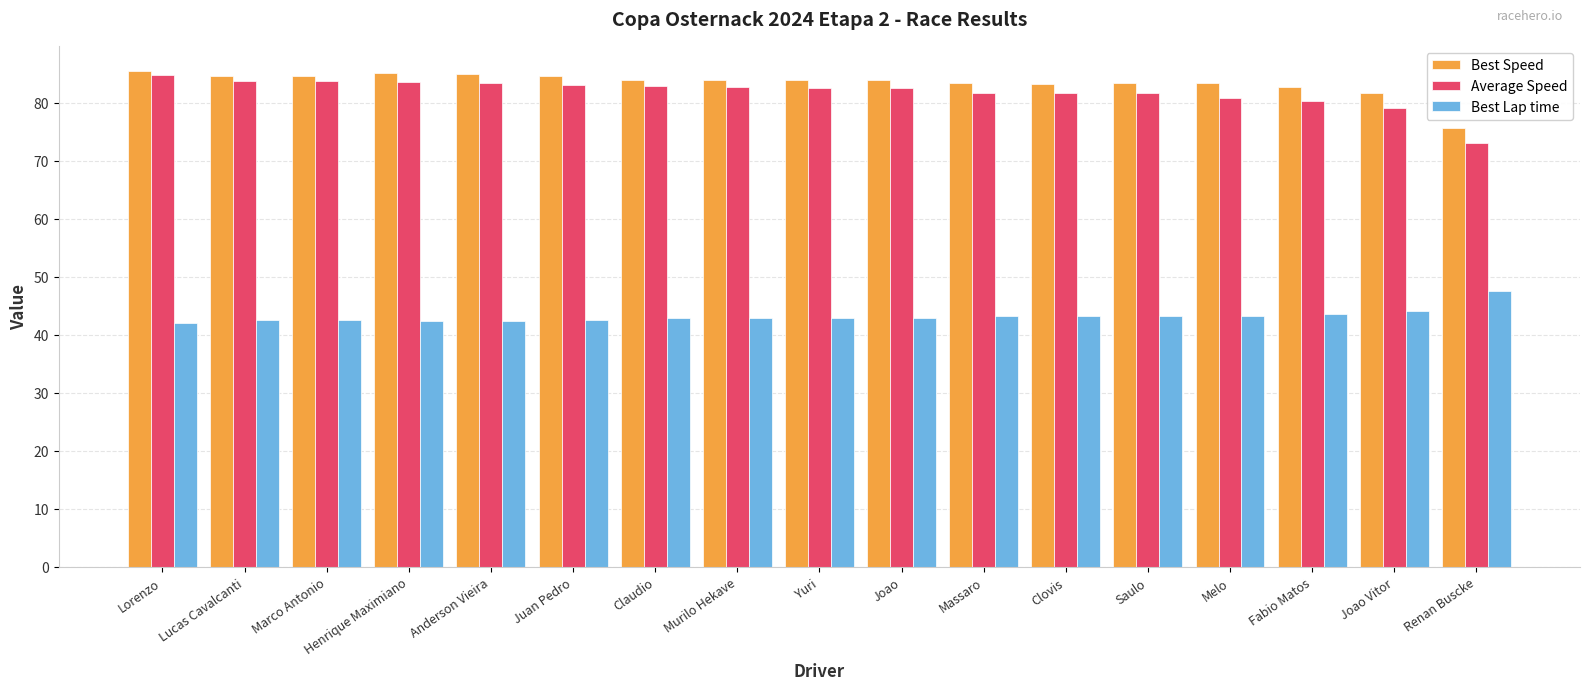

What is the greatest value displayed?

85.5